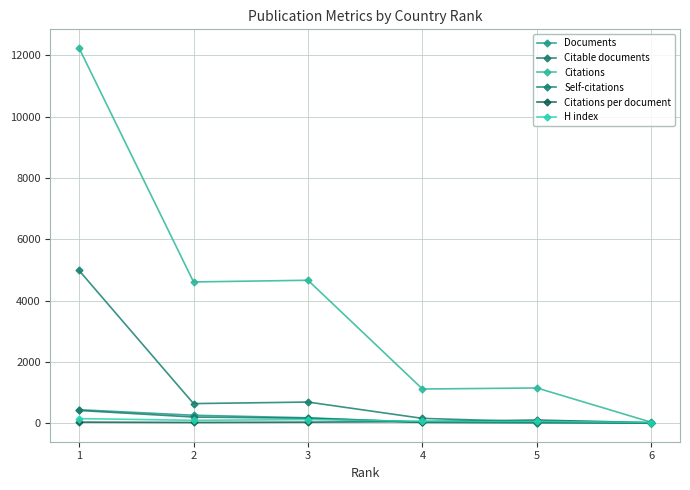

True or false: Documents has a value of 64.3 at 2.

False